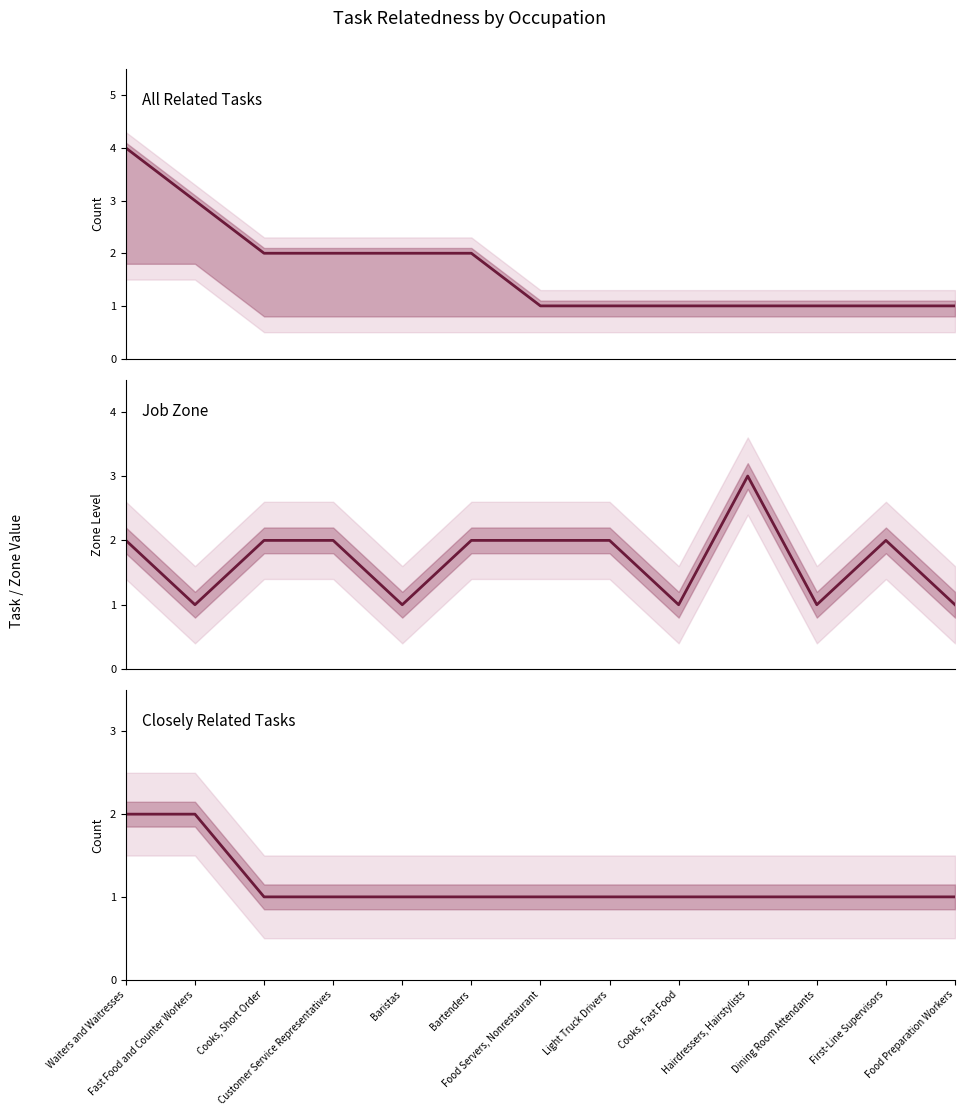

What is the difference between the Job Zone values at Hairdressers, Hairstylists and Light Truck Drivers?

1